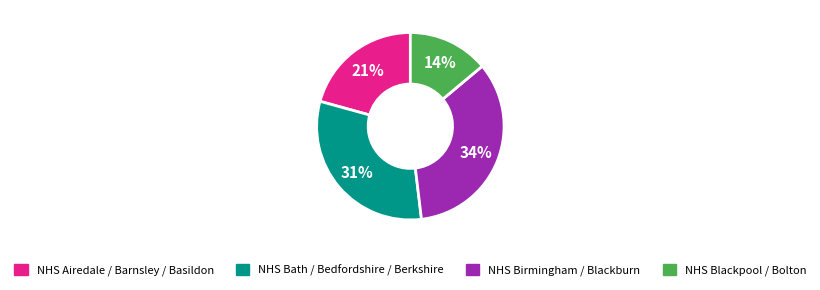

To the nearest percent, what is the difference between the largest and smallest slice percentages?

20%